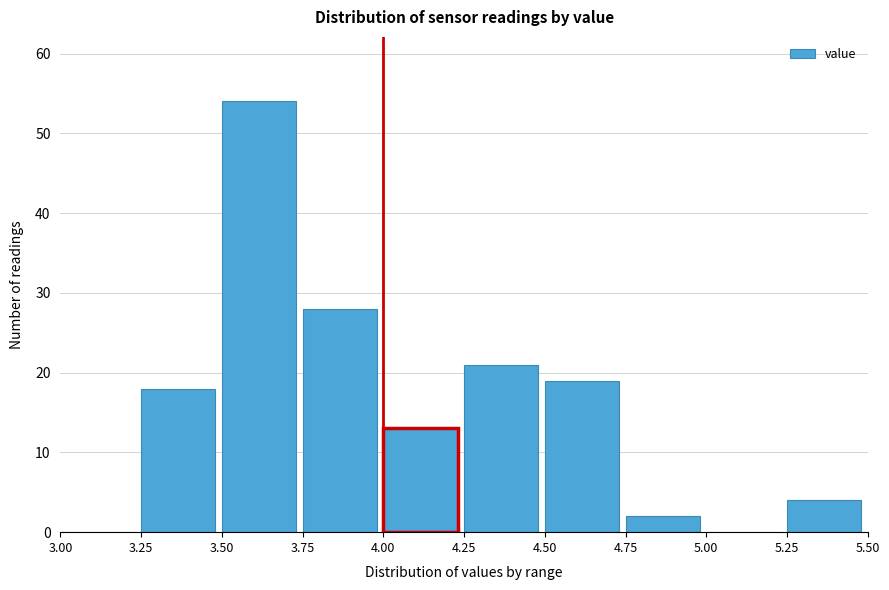

Reading left to right, transcribe this chart: for each bar, give the range it covers on the x-axis and its height. The values are not printed on the chart, so give them approximately, as read against the axis.

3.00 to 3.25: 0
3.25 to 3.50: 18
3.50 to 3.75: 54
3.75 to 4.00: 28
4.00 to 4.25: 13
4.25 to 4.50: 21
4.50 to 4.75: 19
4.75 to 5.00: 2
5.00 to 5.25: 0
5.25 to 5.50: 4